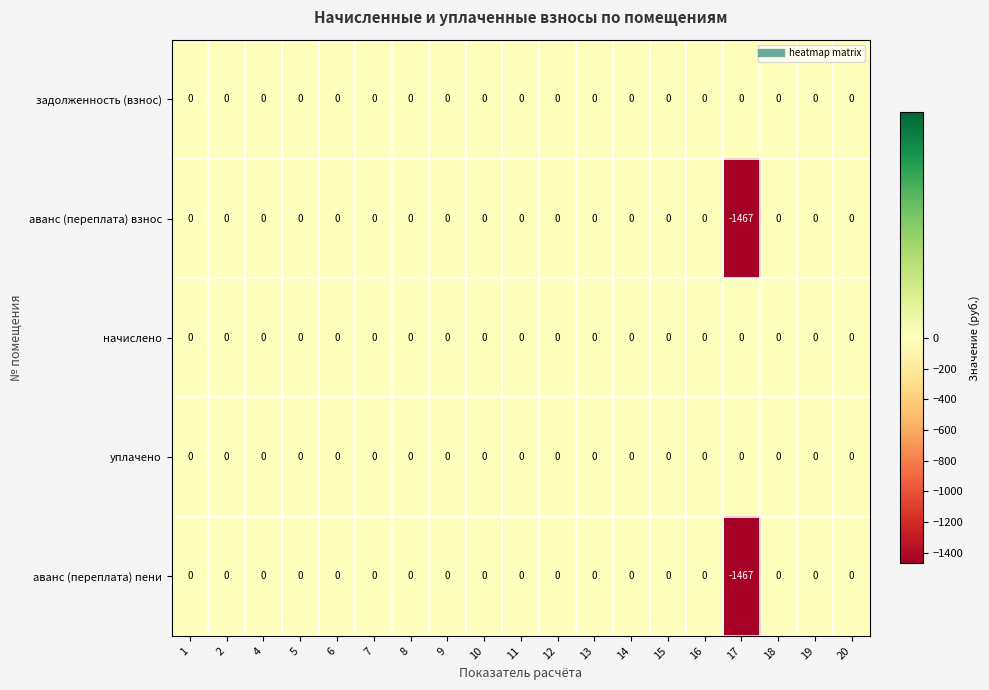

The задолженность (взнос) series shows 0 at 2. True or false?

True